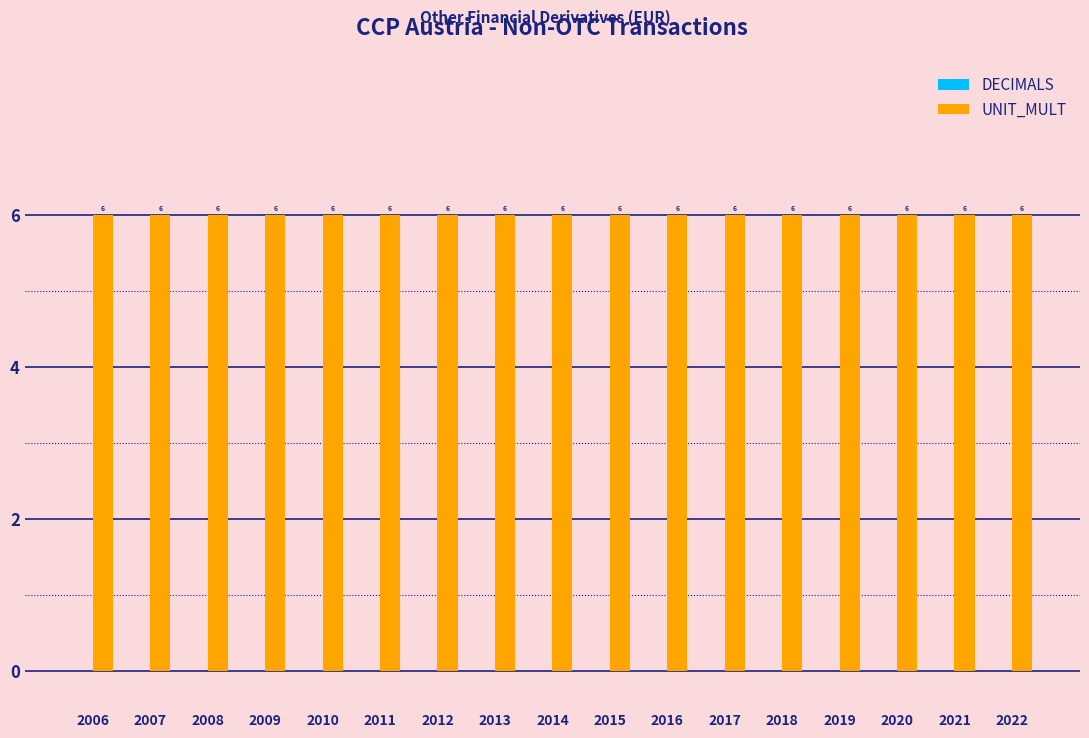

List the series in order of their overall mean, lowest first.

DECIMALS, UNIT_MULT